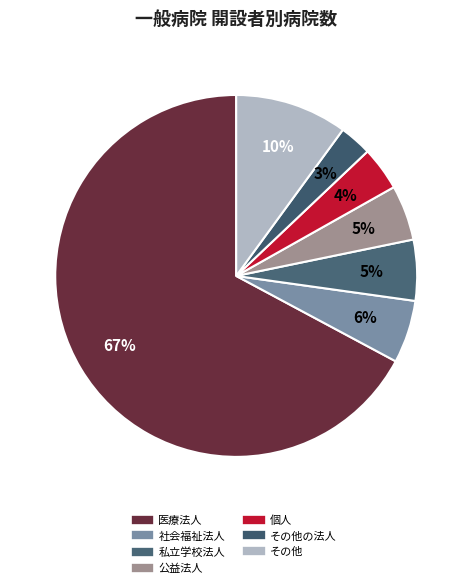

How many slices are in this pie chart?

7